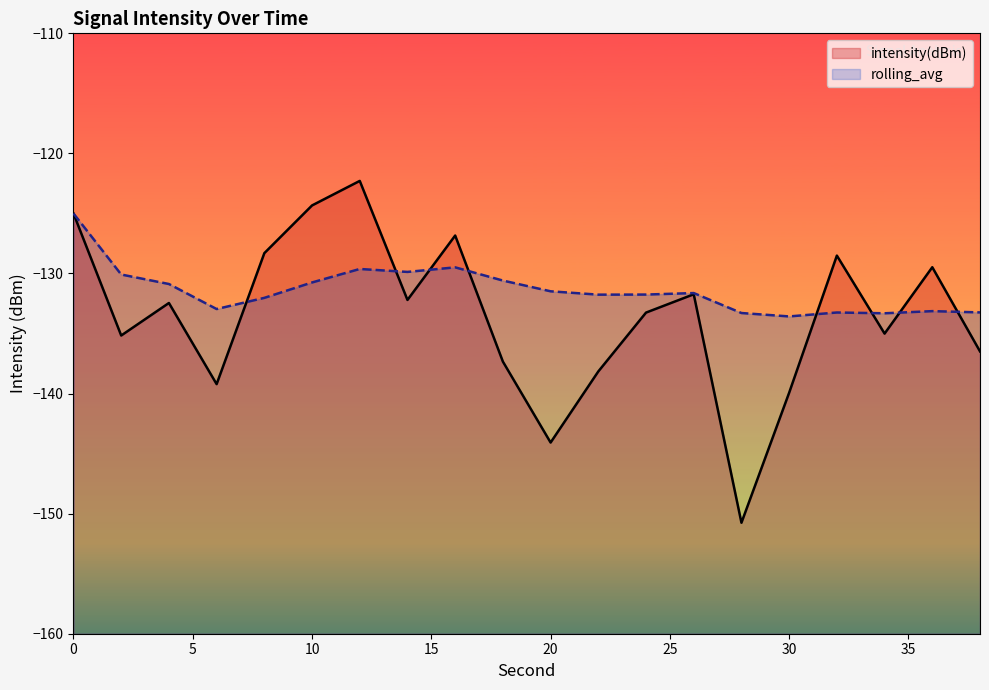

How many categories are shown in the chart?

20